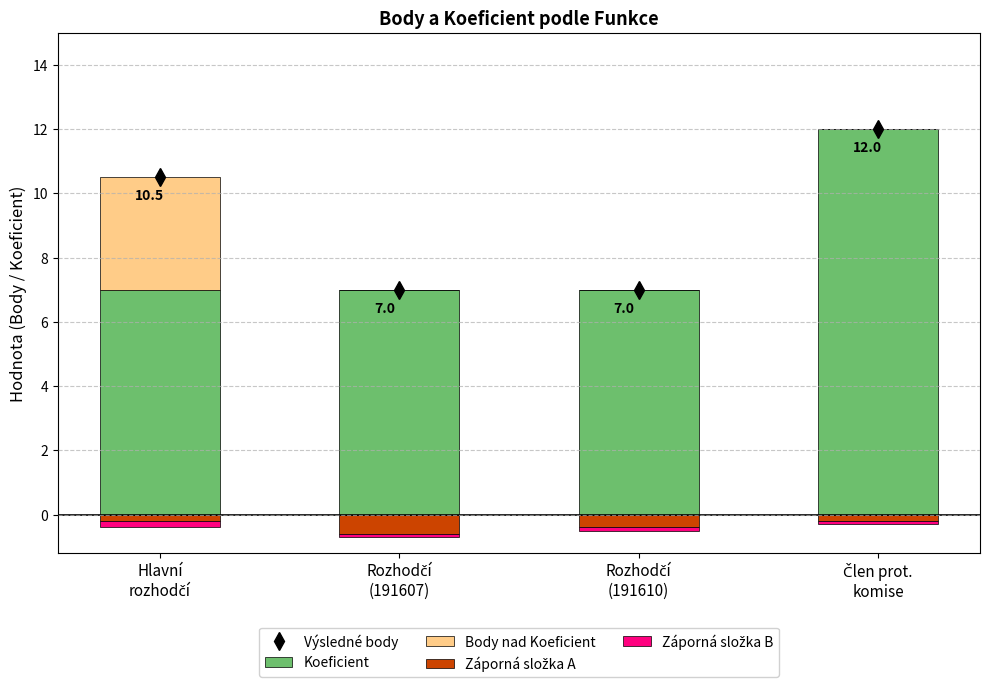

Is the value of Koeficient at Člen prot.
komise greater than the value of Záporná složka A at Člen prot.
komise?

Yes